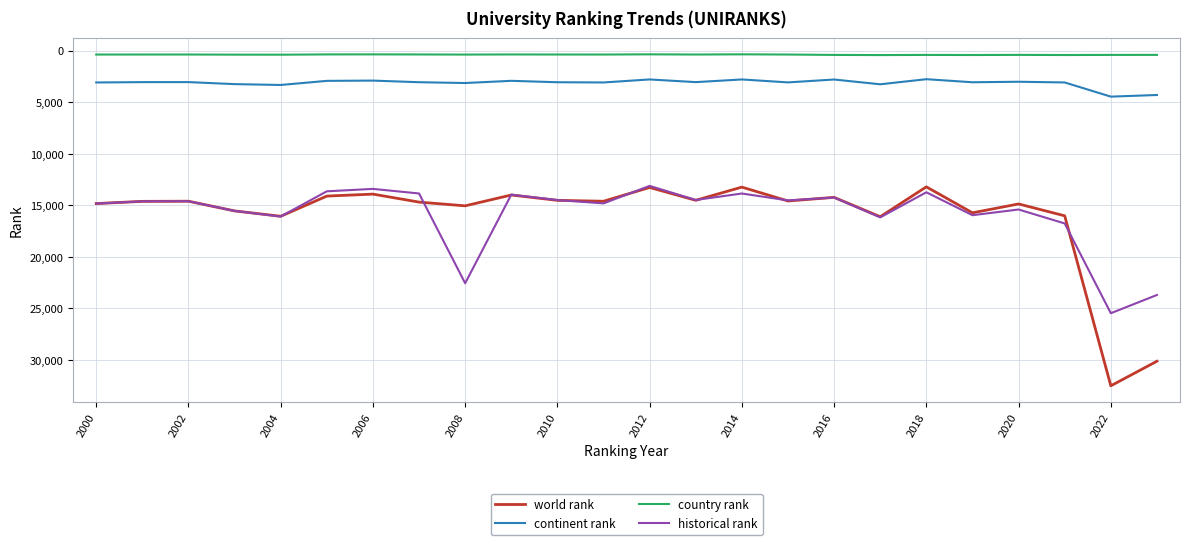

What is the greatest value displayed?

32518.0